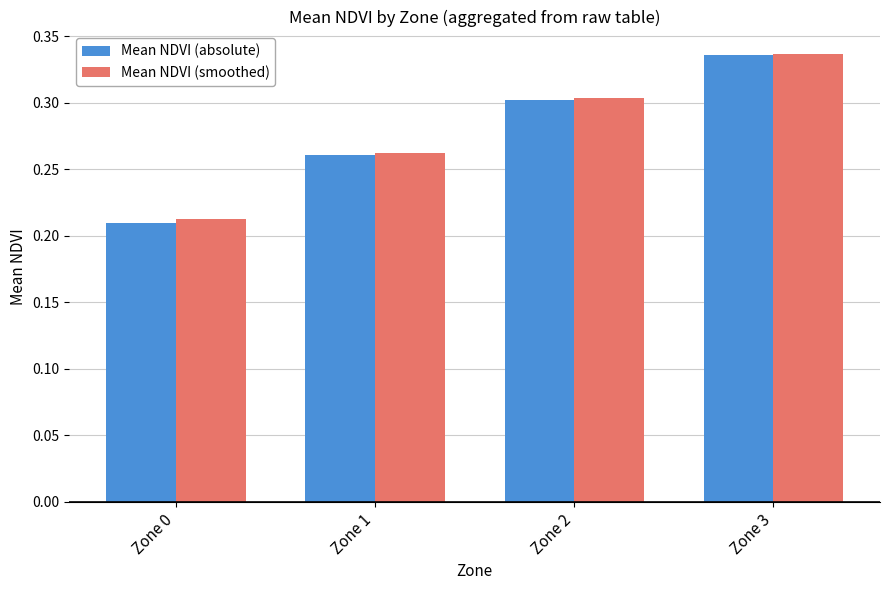

What is the sum of all Mean NDVI (absolute) values?

1.1